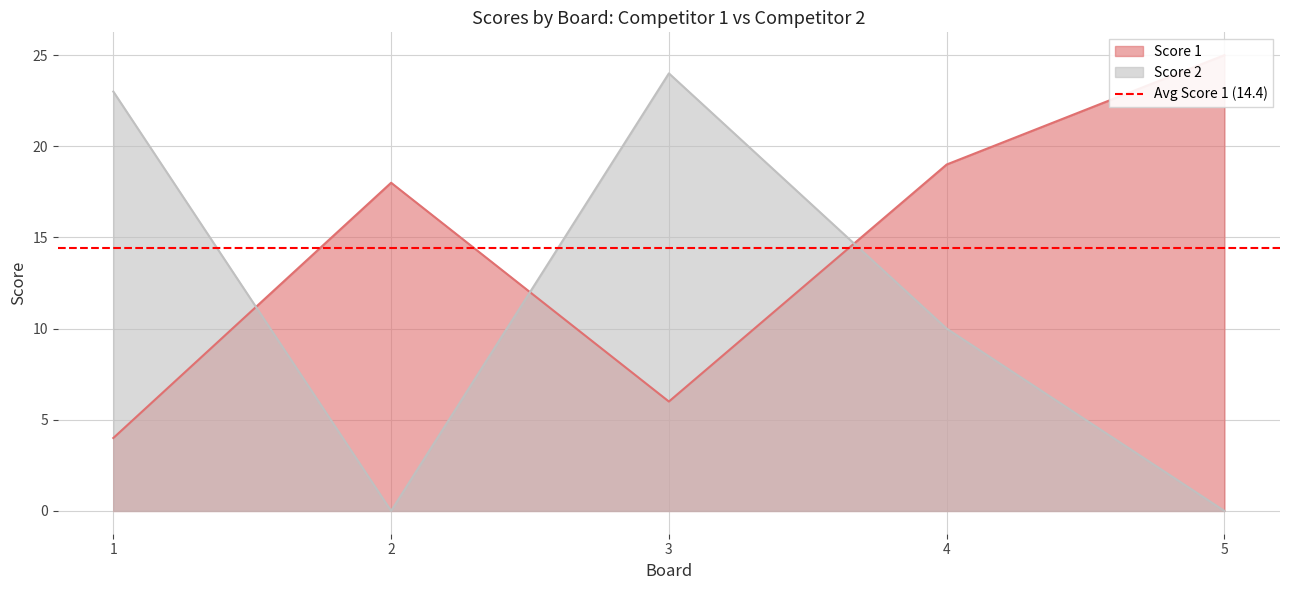

How many interior local valleys does the Score 2 series have?

1